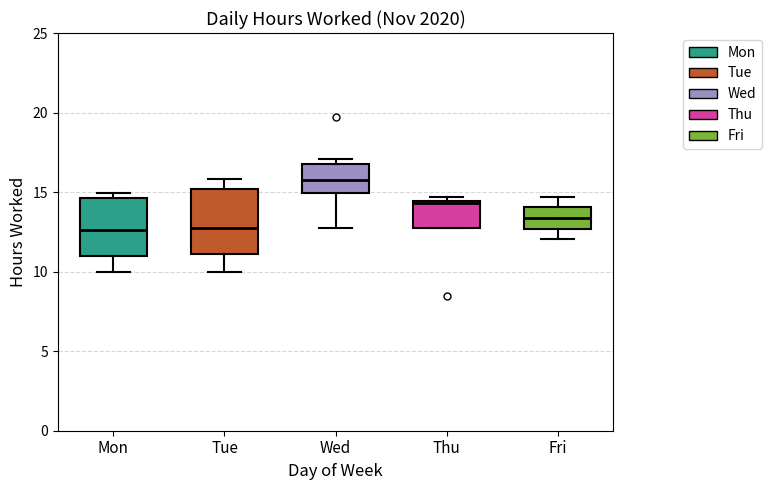

Which box's median line is the highest?

Wed